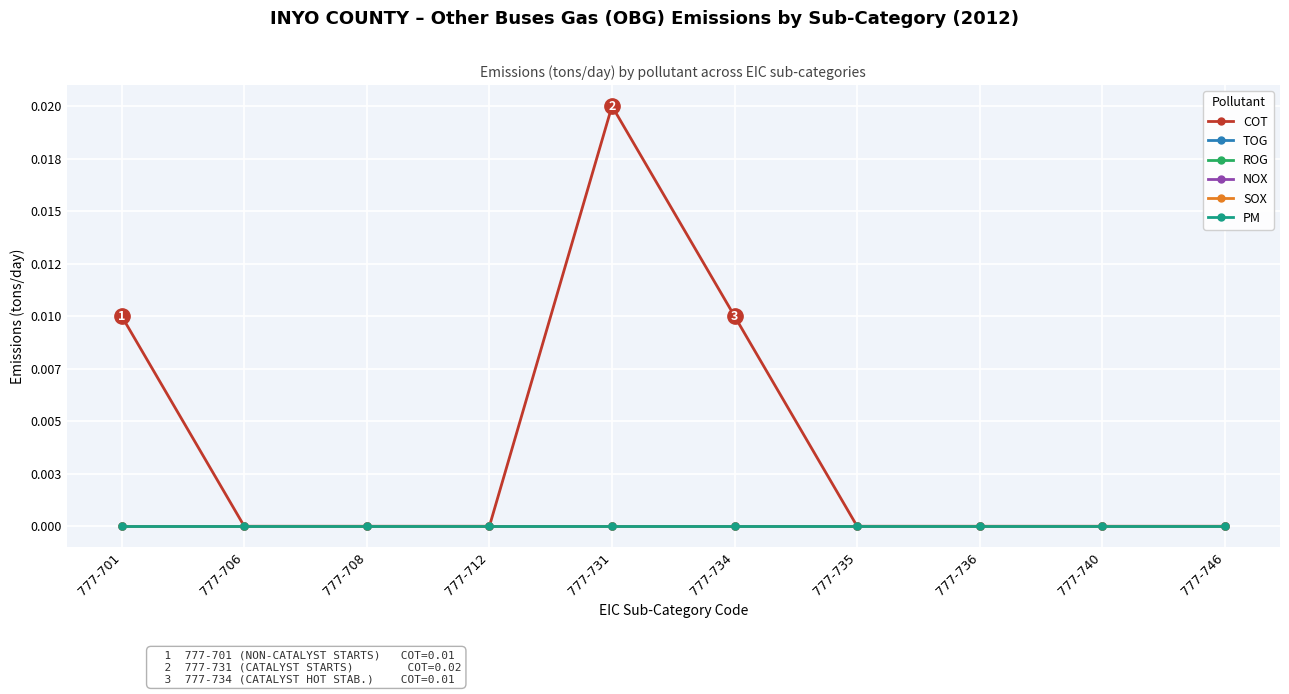

Is this an area chart (filled region under the line)?

No